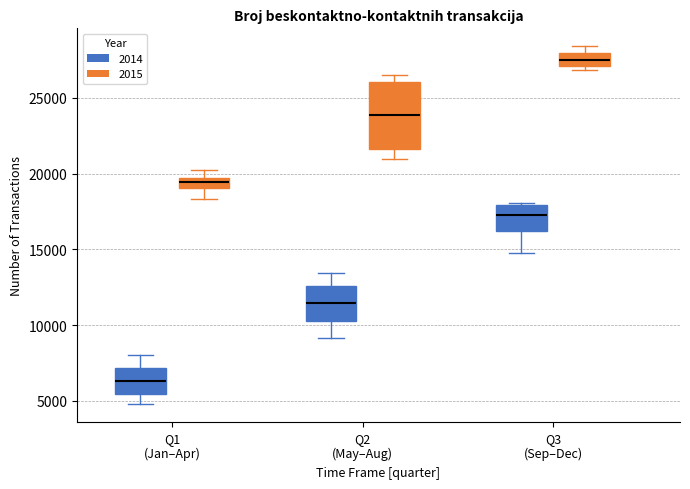

Where is the upper edge of the box for Q3 (Sep–Dec) (2014) on the y-axis? The values are not printed on the chart, so give them approximately, as read against the axis.

18000